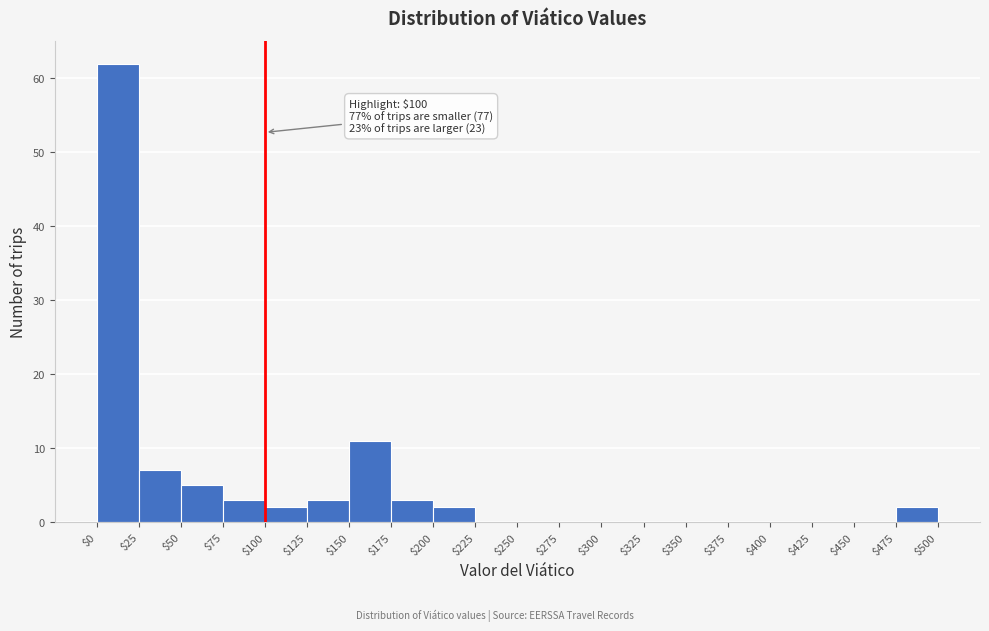

Over which range of the x-axis is the bar tallest?

$0 to $25